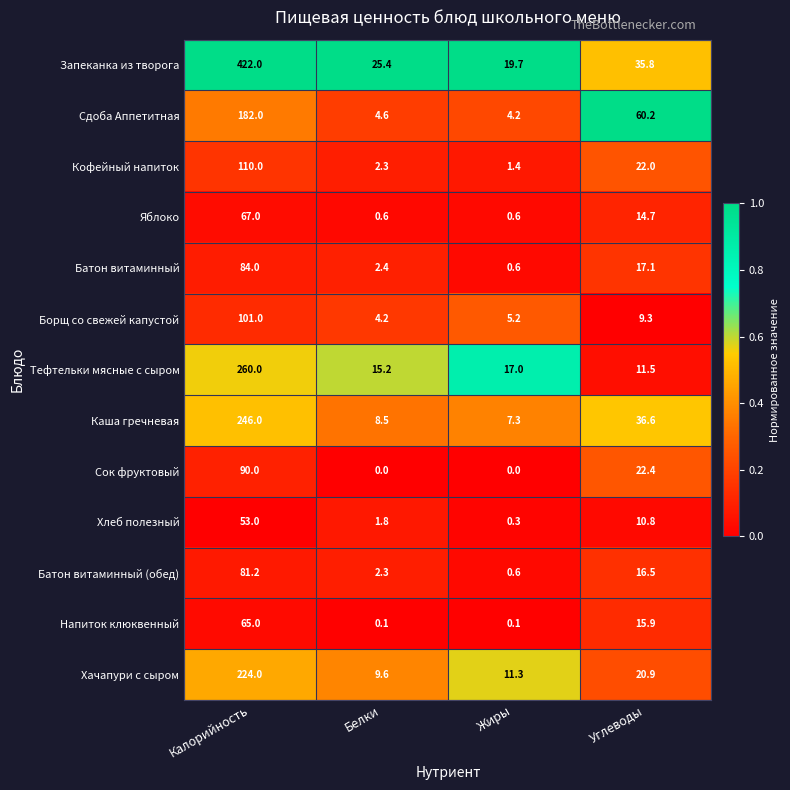

What is the sum of the Напиток клюквенный values at Калорийность and Белки?

65.1